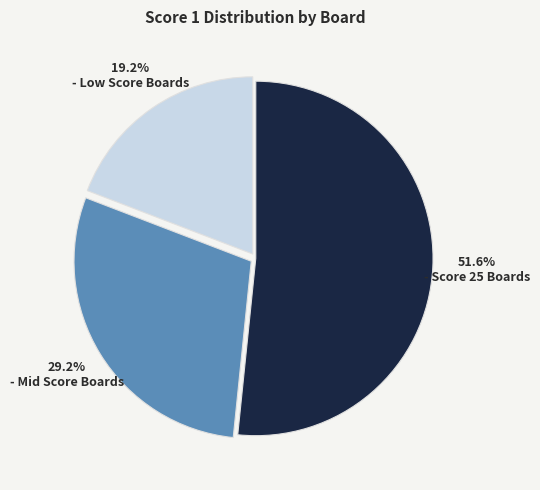

What percentage do 51.6% - Score 25 Boards and 19.2% - Low Score Boards together represent?

70.8%